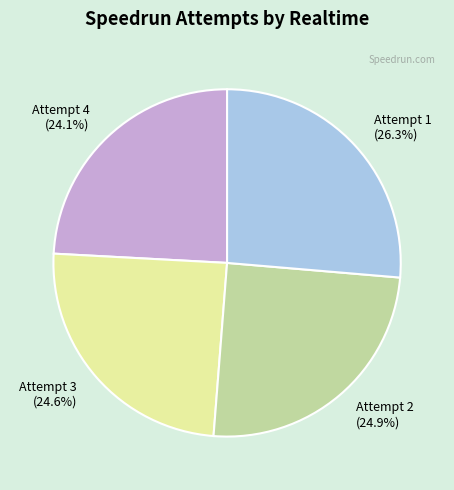

To the nearest percent, what portion does Attempt 1 represent?

26%